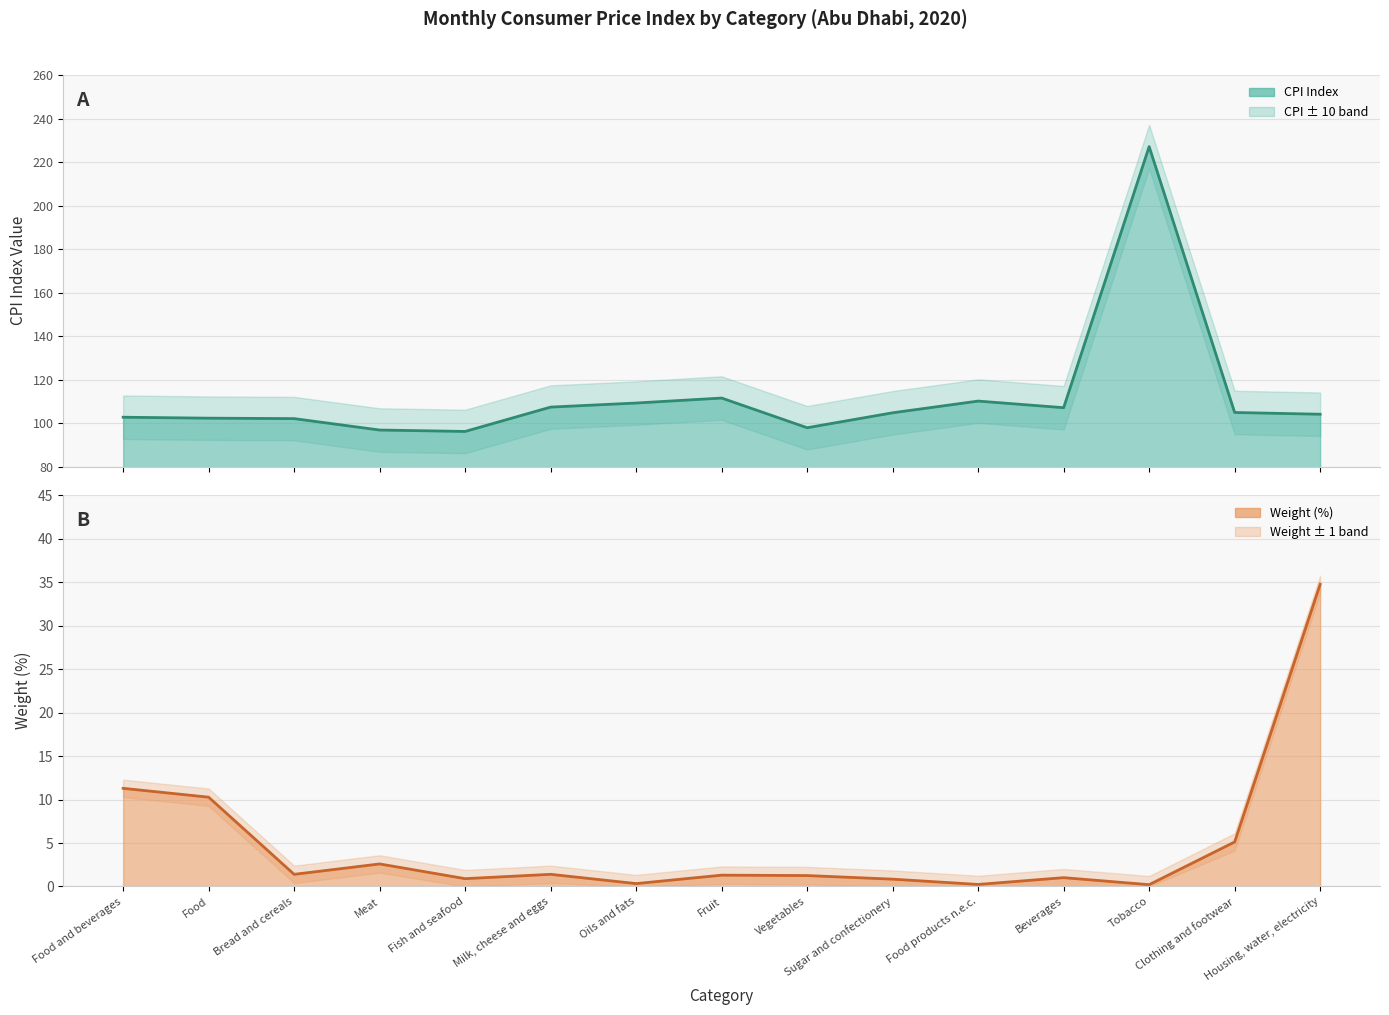

How many lines are shown in the chart?

2